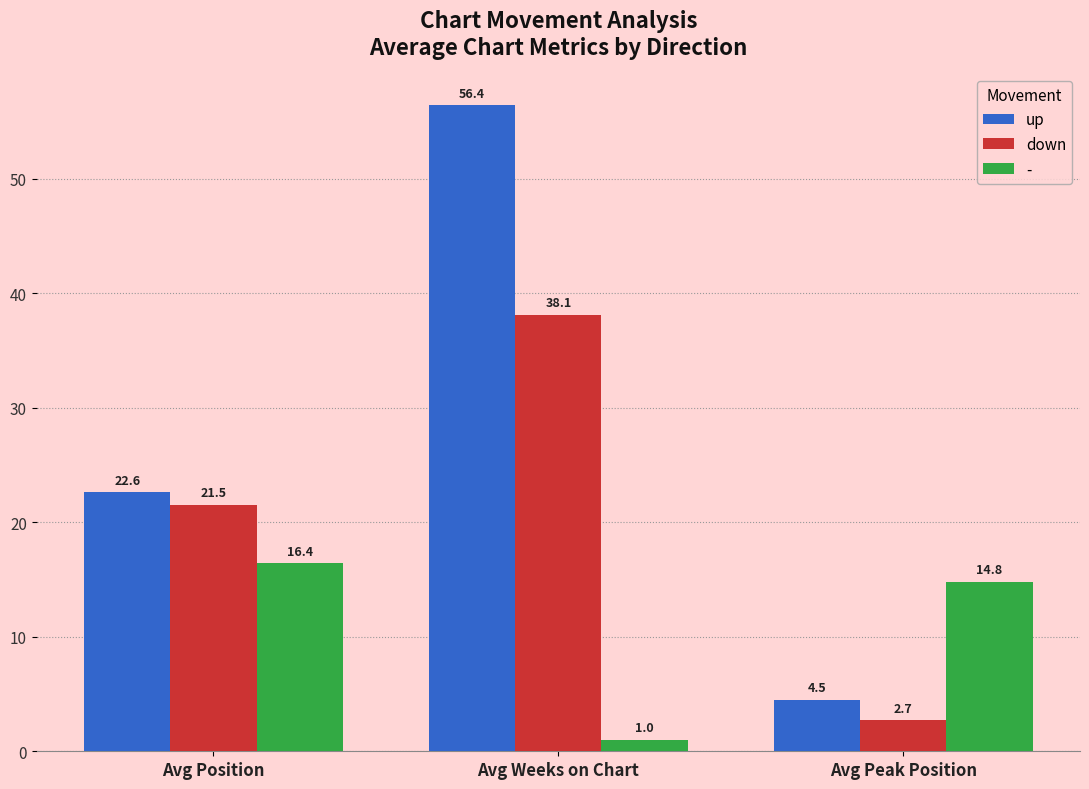

At Avg Weeks on Chart, list the series in order from largest to smallest.

up, down, -